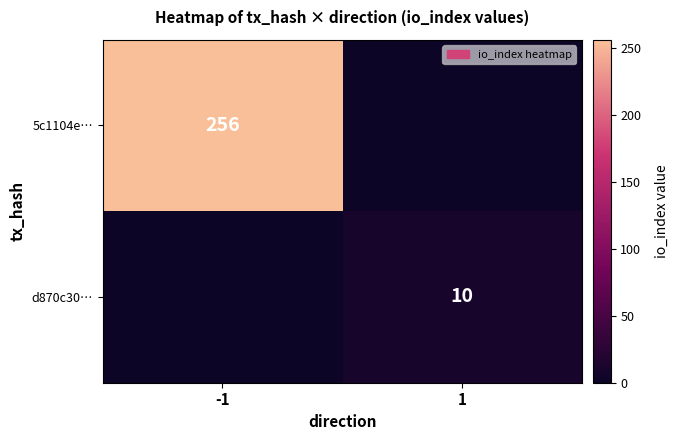

Is it true that 5c1104e… equals 256 at -1?

True